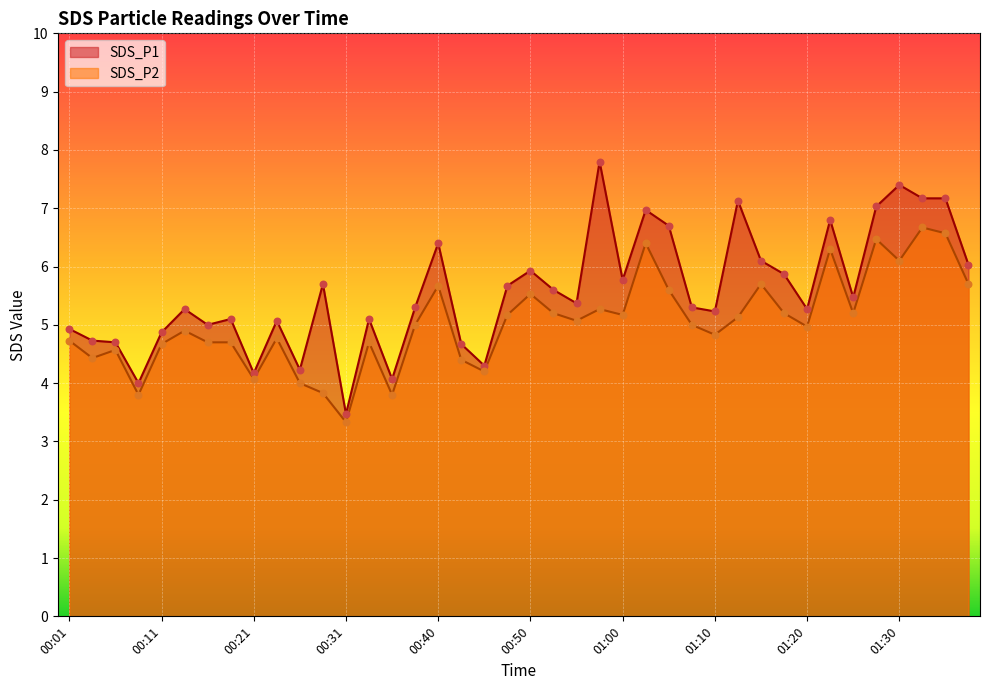

What is the total value across all series at 01:20?

10.2